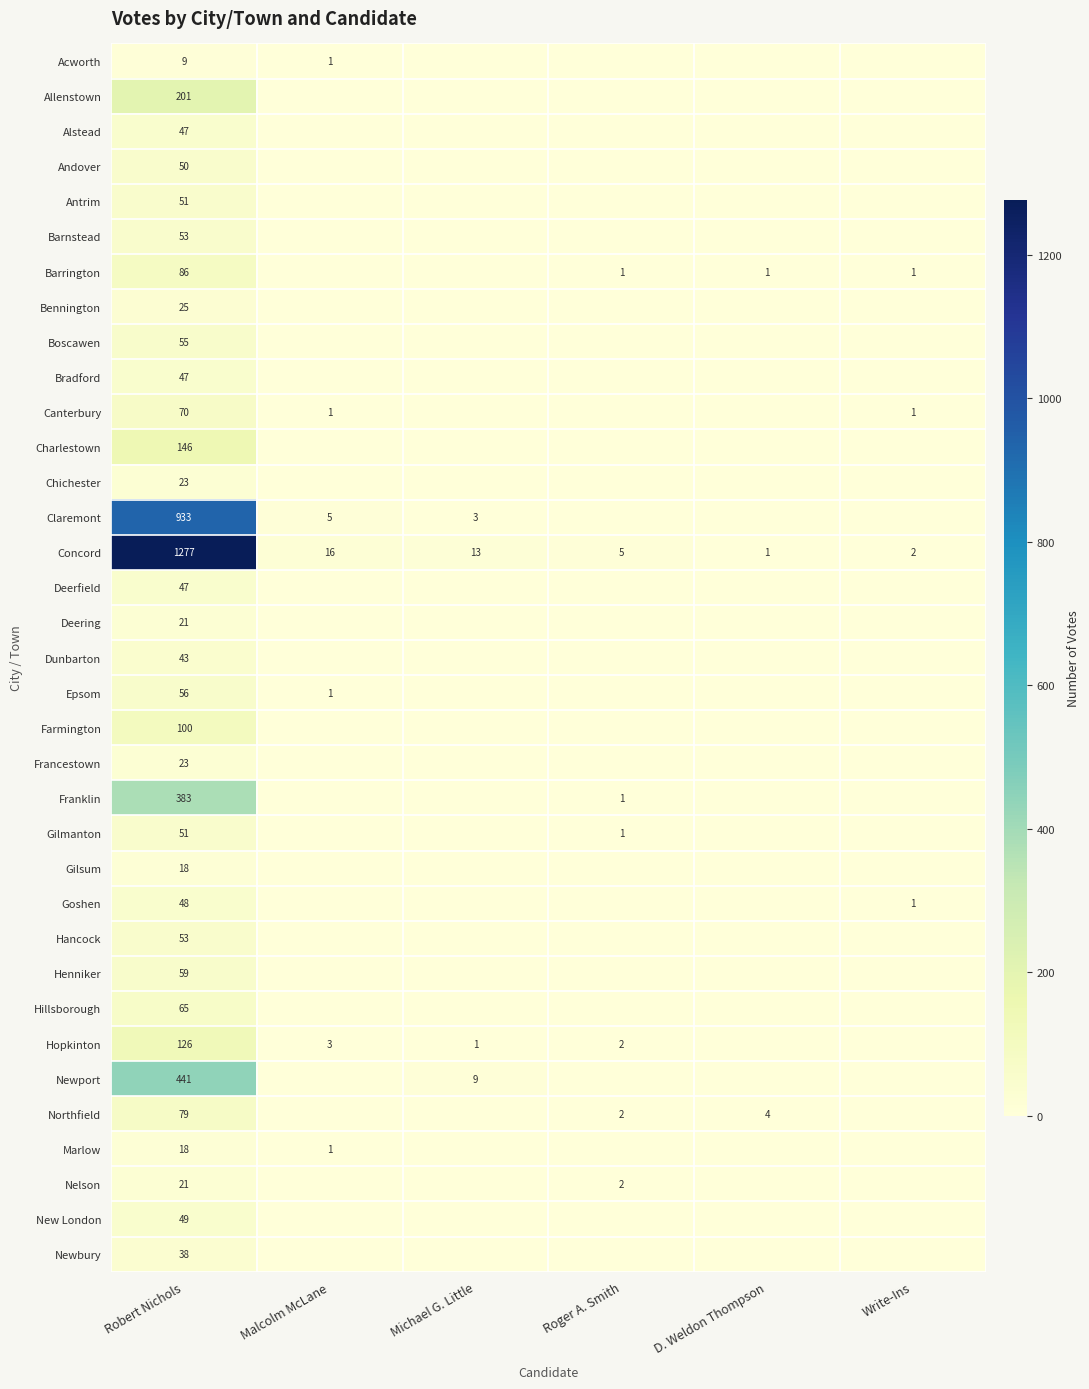

True or false: Boscawen has a value of 31 at Robert Nichols.

False